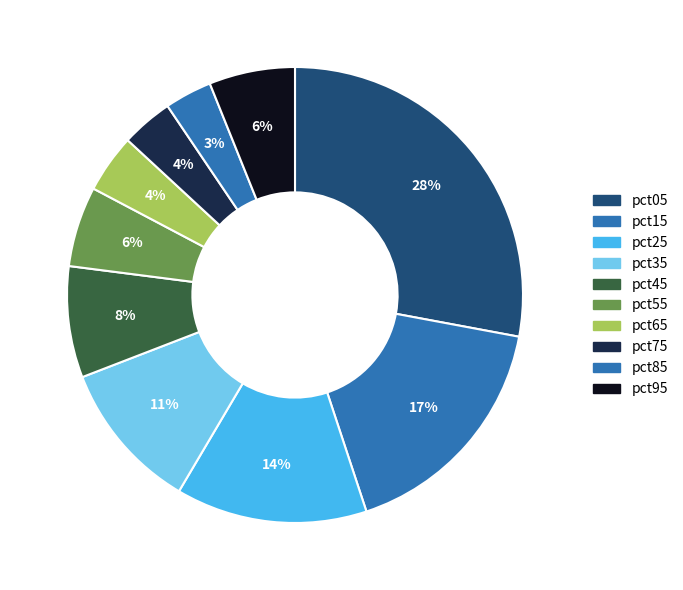

The pct25 slice represents 14% of the pie. True or false?

True